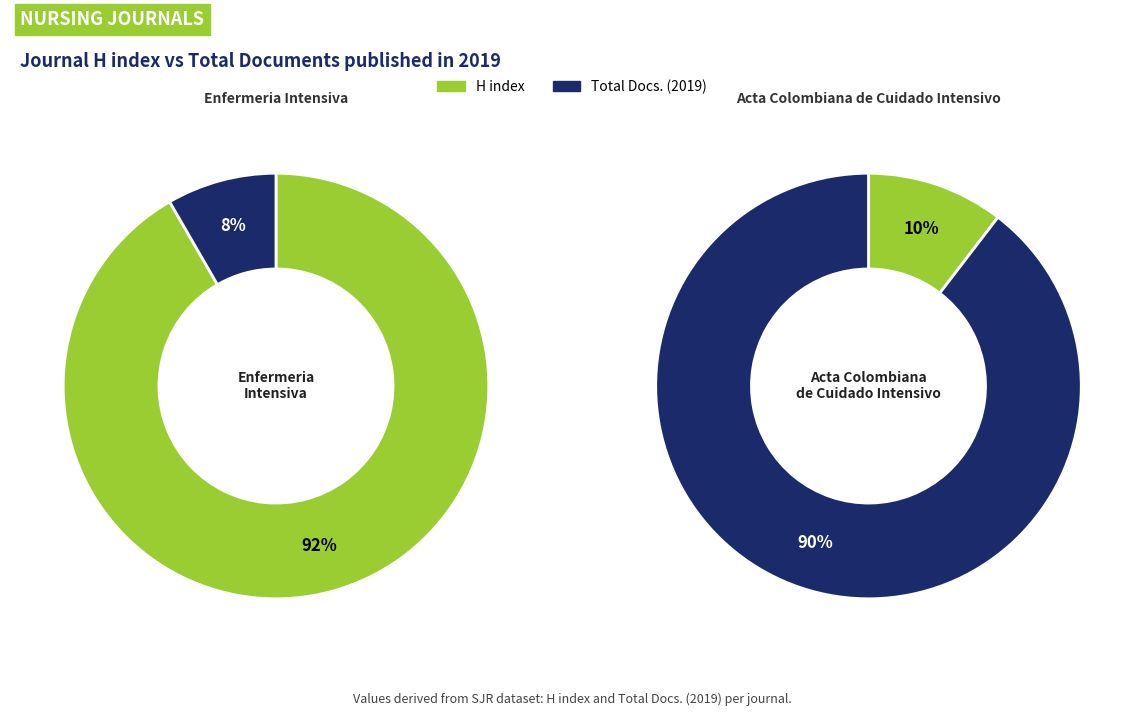

How many slices are in this pie chart?

2